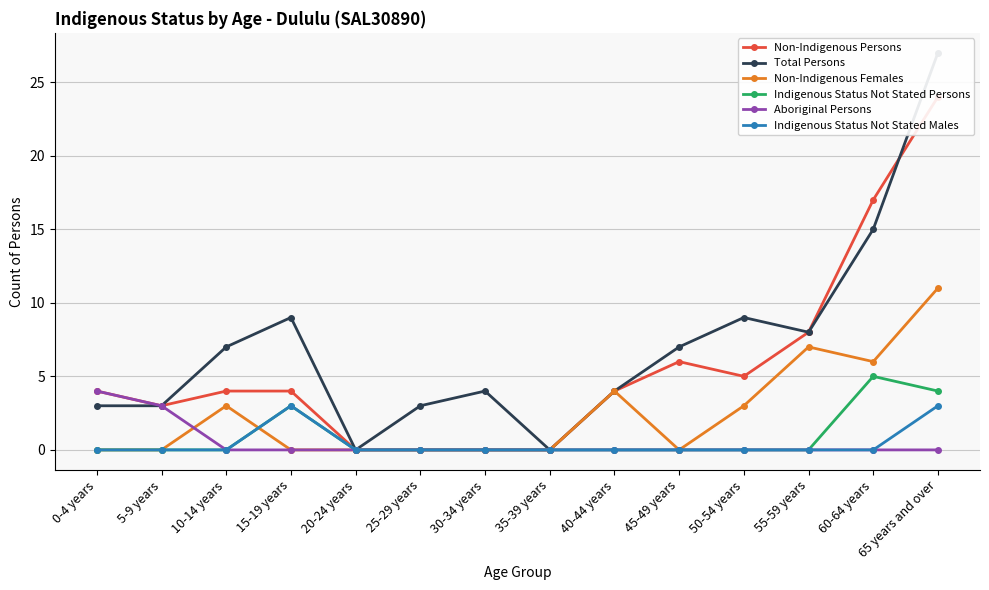

What is the label of the 8th point from the left?

35-39 years